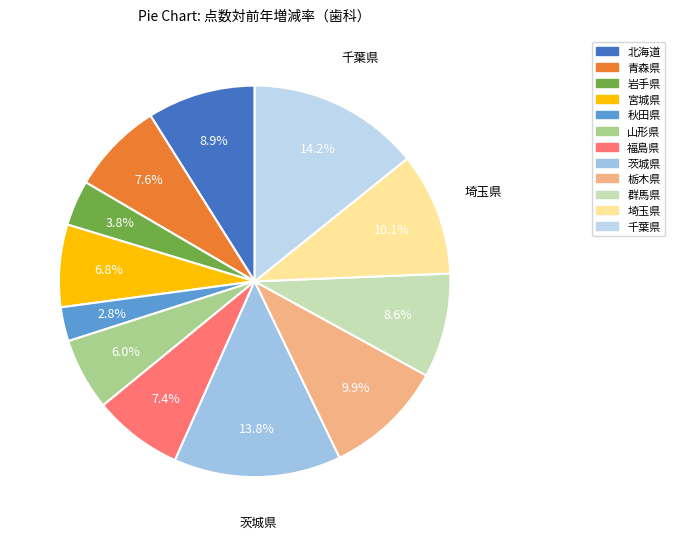

To the nearest percent, what is the average slice percentage?

8%